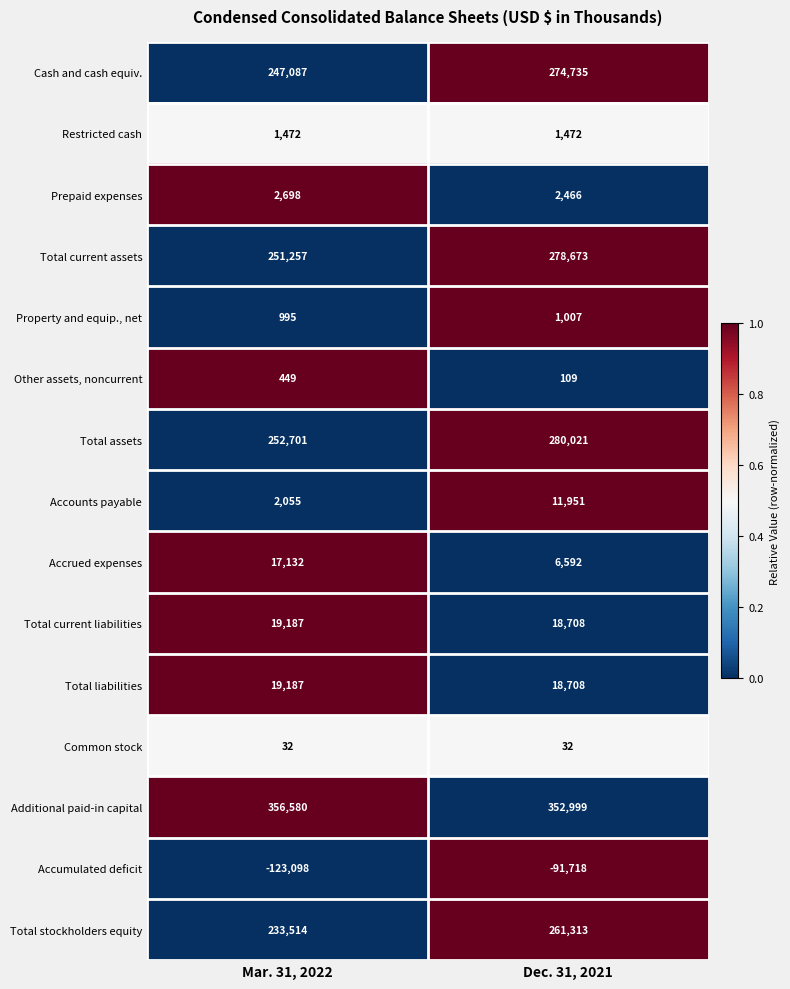

At which label does Additional paid-in capital reach its peak?

Mar. 31, 2022